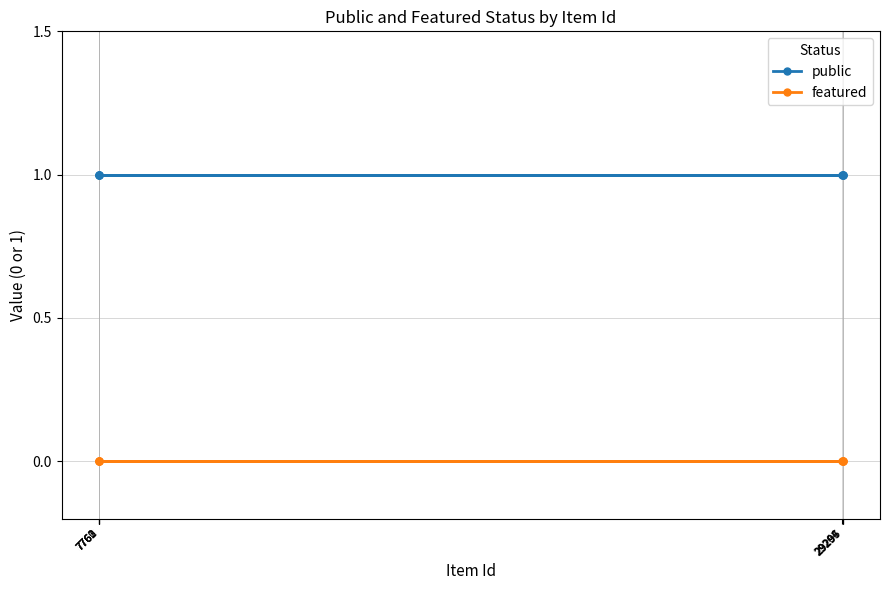

Reading right to left, transcribe all the data shown in this chart.

public: 1	1	1	1	1	1	1	1
featured: 0	0	0	0	0	0	0	0